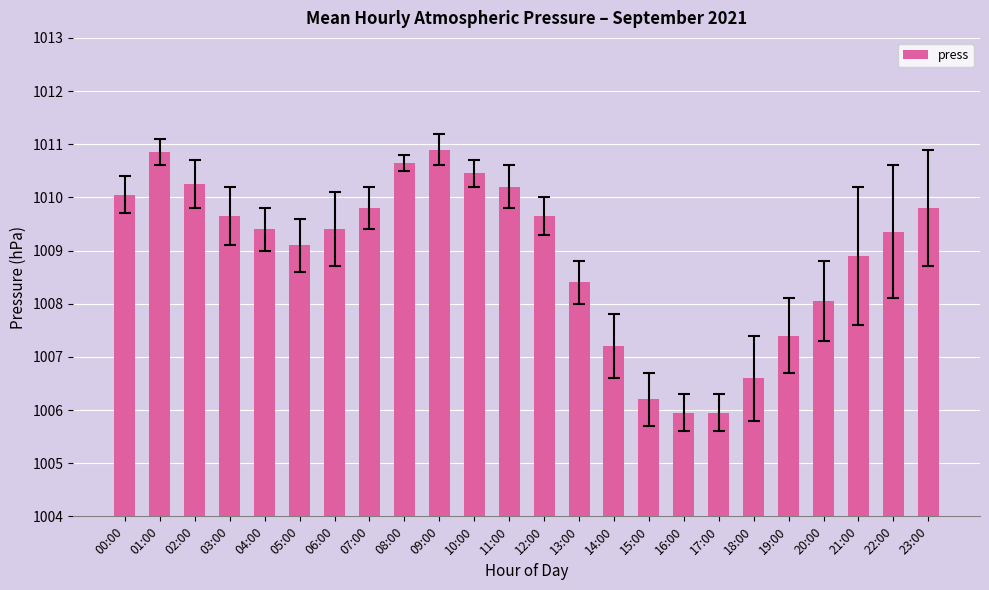

What is the maximum value shown in the chart?

1010.9